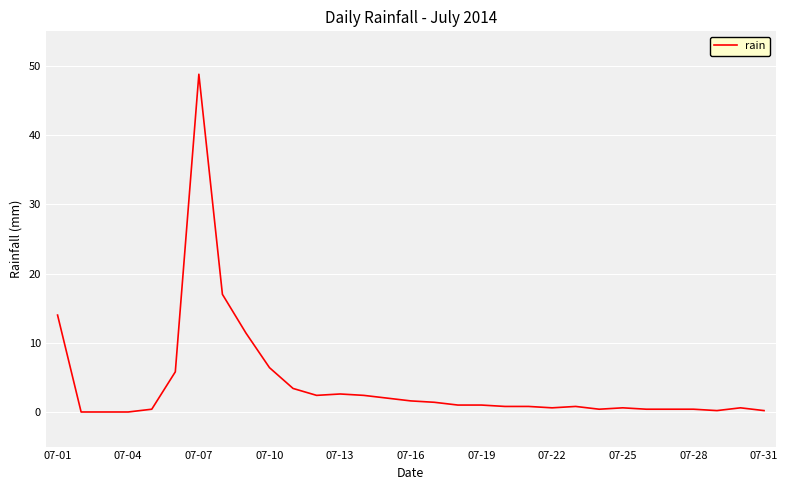

What is the maximum value shown in the chart?

48.8